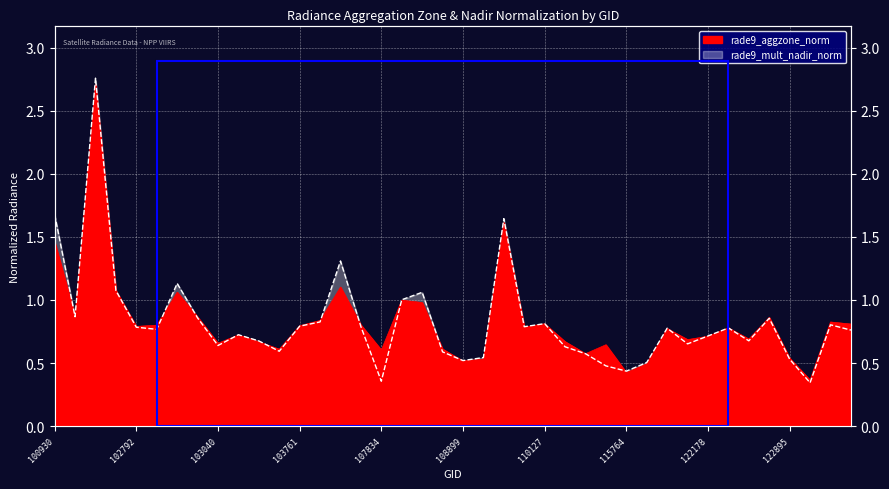

True or false: rade9_aggzone_norm has a value of 0.6 at 103397.

True